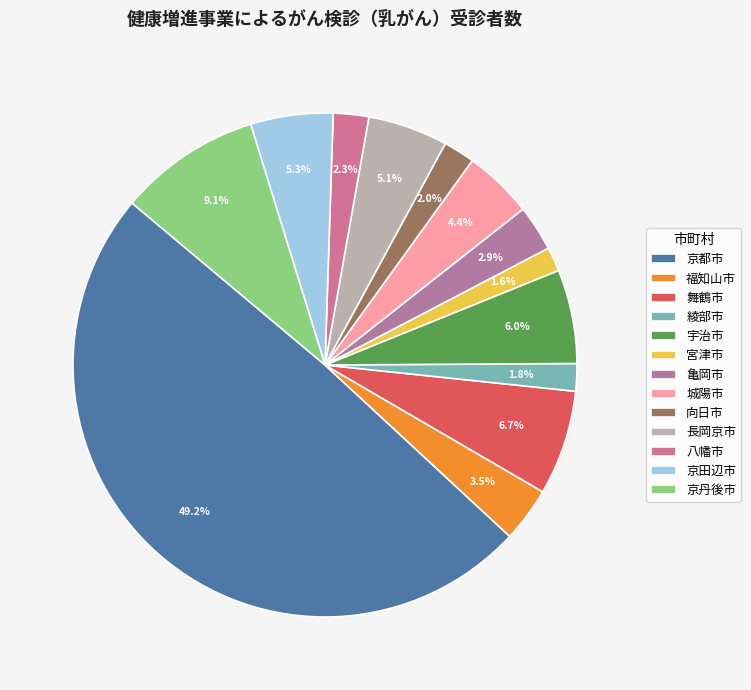

To the nearest percent, what percentage of the pie is 京丹後市?

9%